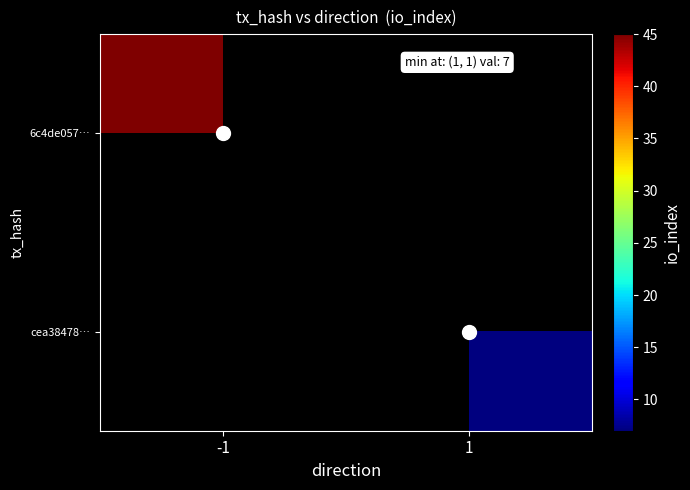

Is the value of cea38478… at -1 greater than the value of 6c4de057… at 1?

No